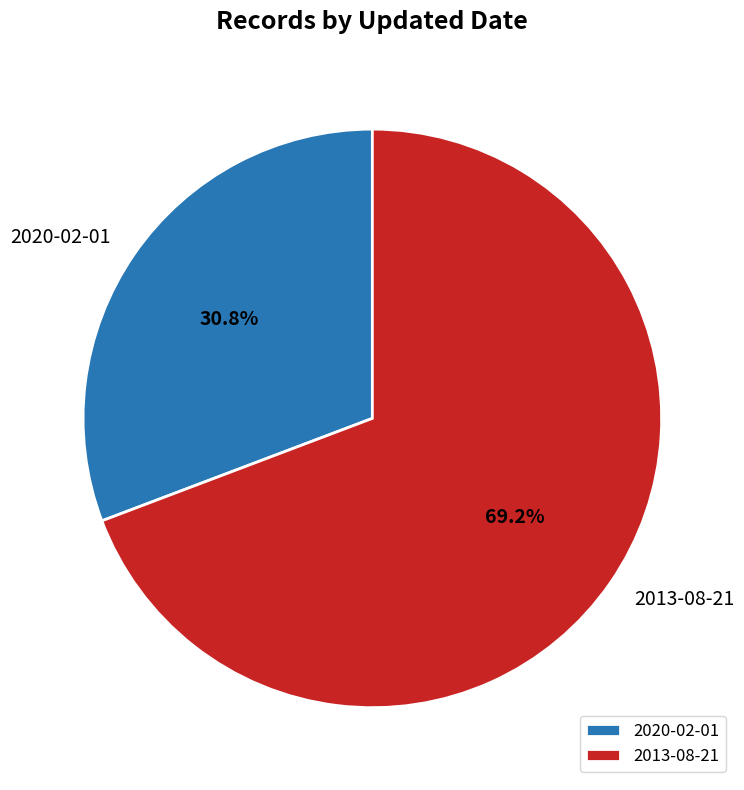

Between 2013-08-21 and 2020-02-01, which is larger?

2013-08-21